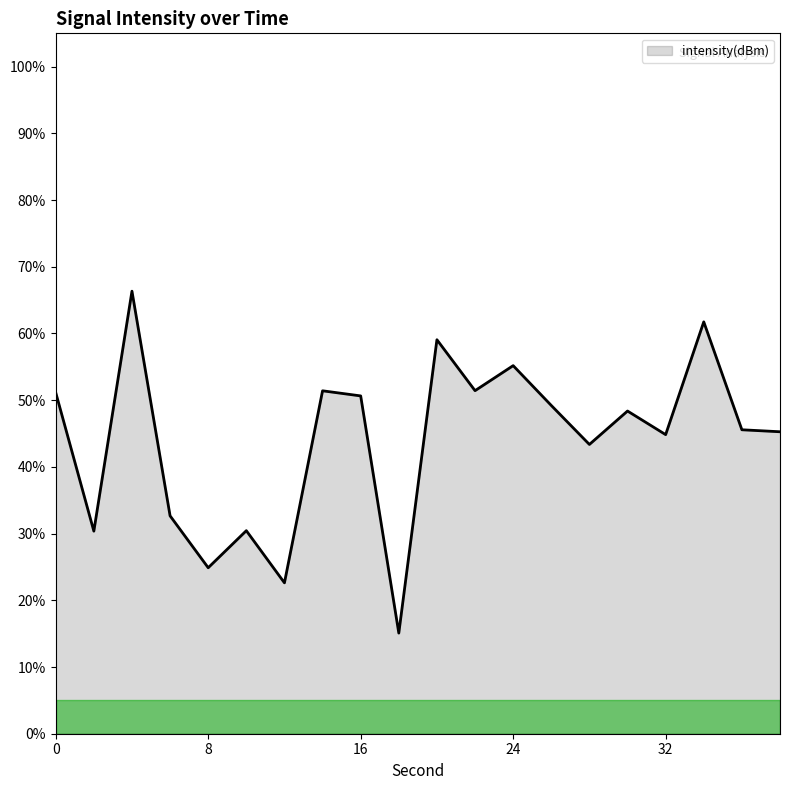

What is the difference between the maximum and minimum values?

51.3